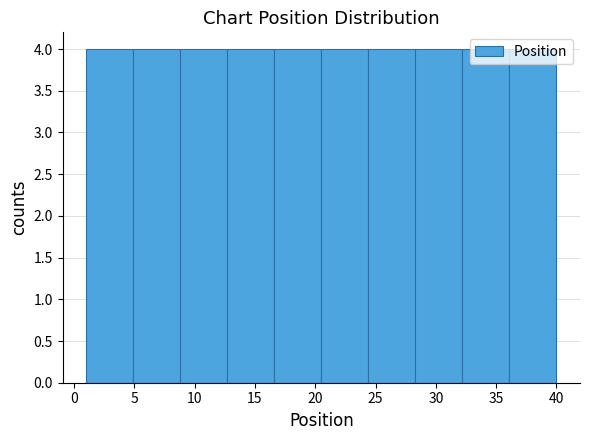

Reading left to right, transcribe this chart: for each bar, give the range it covers on the x-axis and its height. Neither the bar edges nor the heights are printed on the chart, so give them approximately, as read against the axes.

1.0 to 4.9: 4
4.9 to 8.8: 4
8.8 to 12.7: 4
12.7 to 16.6: 4
16.6 to 20.5: 4
20.5 to 24.4: 4
24.4 to 28.3: 4
28.3 to 32.2: 4
32.2 to 36.1: 4
36.1 to 40.0: 4